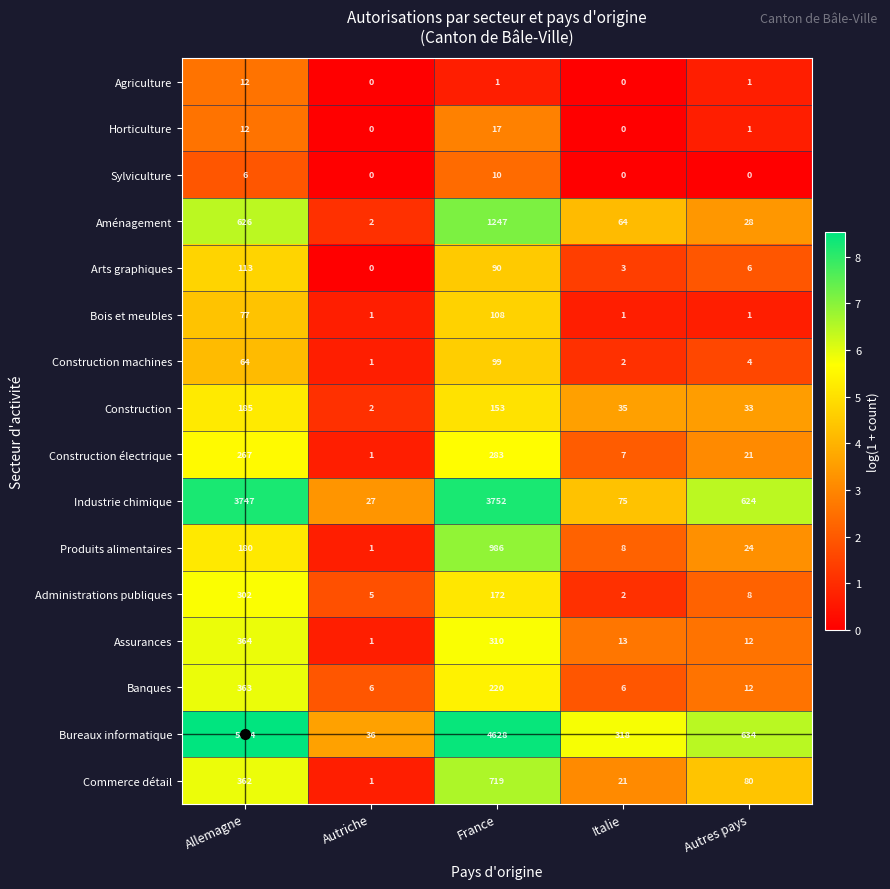

What is the difference between the maximum and second lowest values in the Construction électrique series?

276